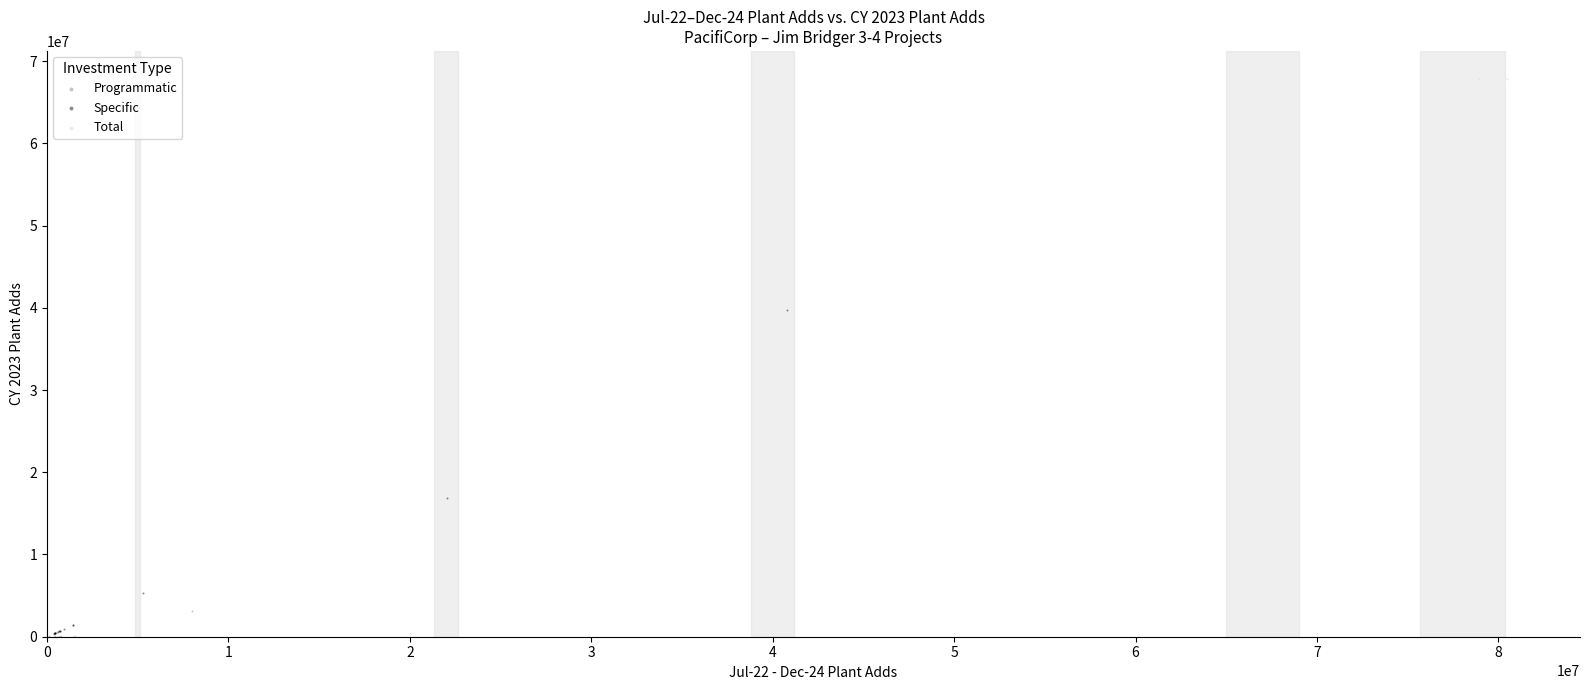

Which series contains the highest Y value?

Total